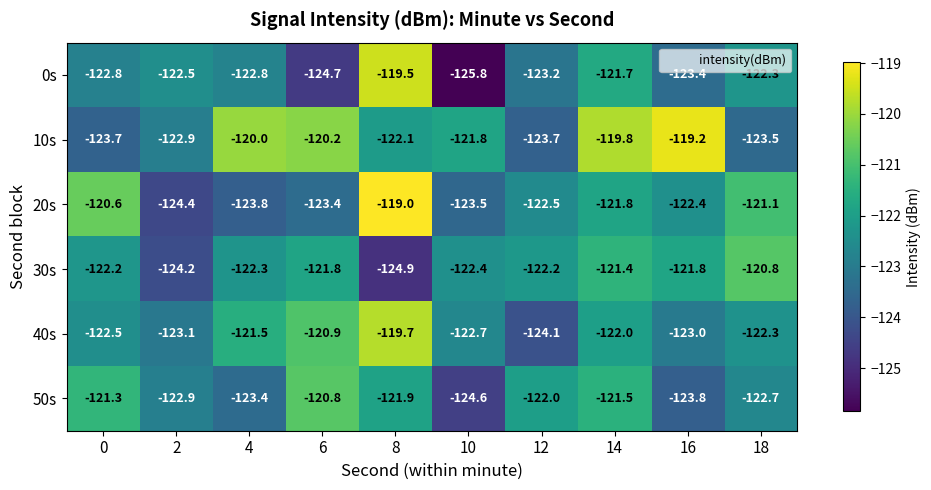

What is the greatest value displayed?

-119.0